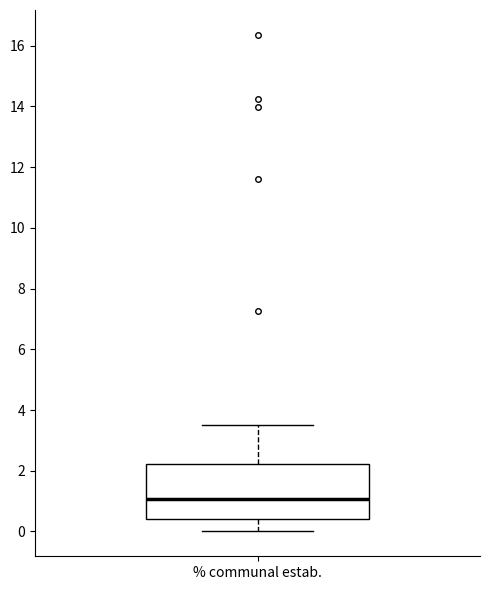

Transcribe this box plot: give where the median line is, the range the box spans, and where the two whiskers end, as read against the y-axis. The values are not printed on the chart, so give them approximately, as read against the axis.

median 1.0, box 0.4 to 2.2, whiskers 0.0 to 3.6